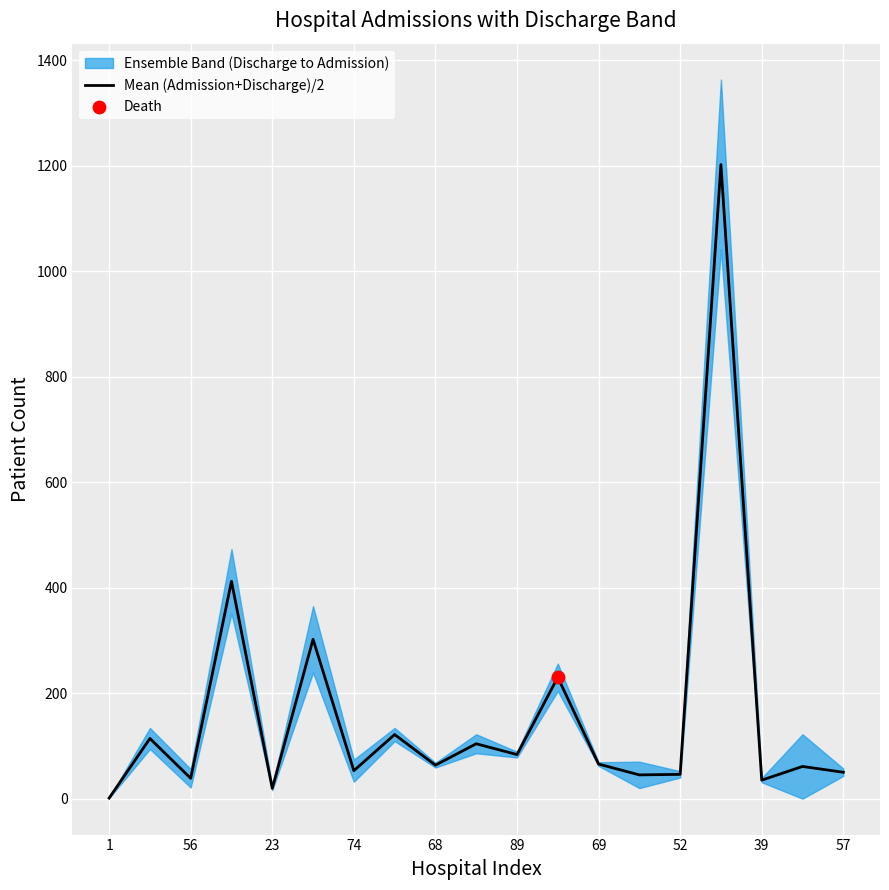

True or false: Mean (Admission+Discharge)/2 has a value of 83.5 at 89.

True